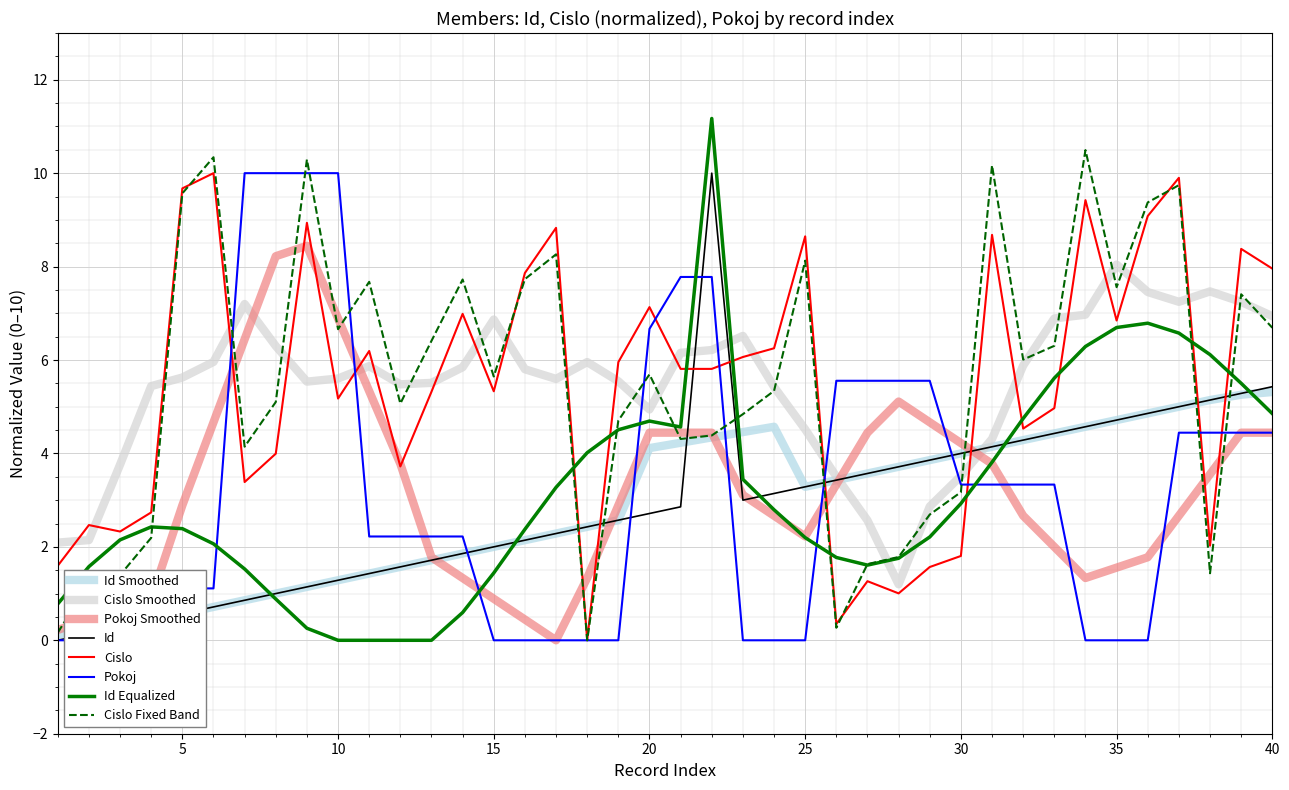

At how many categories does at least one series exceed 5?

31